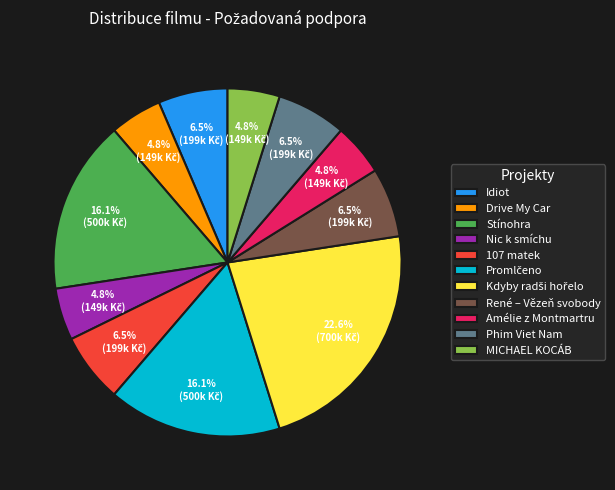

Does any single category account for the majority?

No